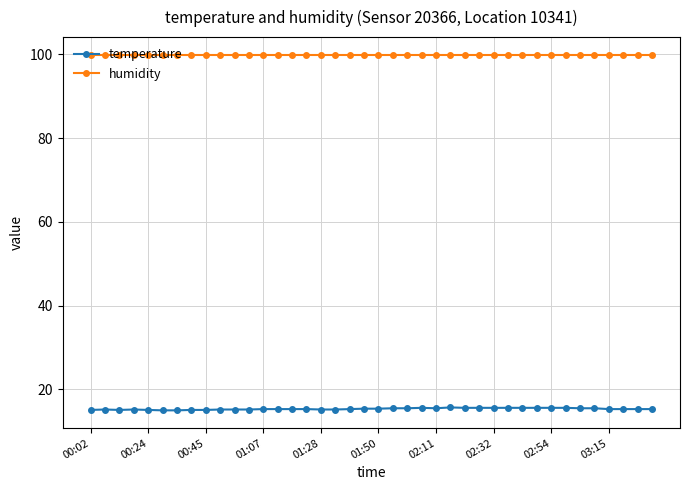

What is the highest value of the temperature series?

15.7